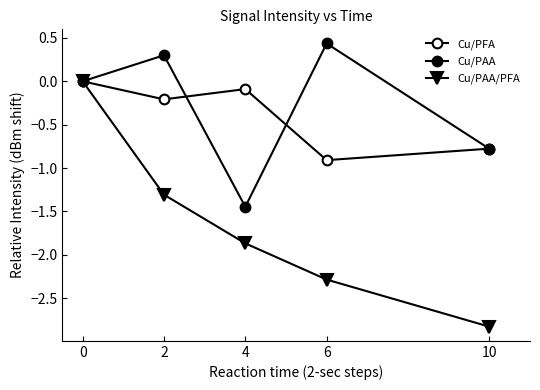

Reading left to right, list all the values displayed in this chart.

Cu/PFA: 0=0.0	2=-0.2	4=-0.1	6=-0.9	10=-0.8
Cu/PAA: 0=0.0	2=0.3	4=-1.4	6=0.4	10=-0.8
Cu/PAA/PFA: 0=0.0	2=-1.3	4=-1.9	6=-2.3	10=-2.8